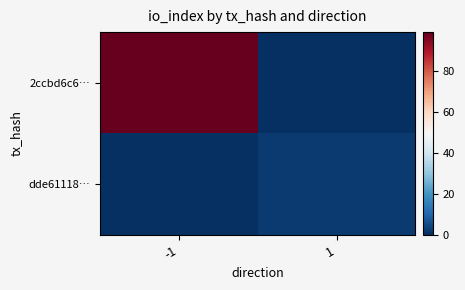

How many categories are shown in the chart?

2